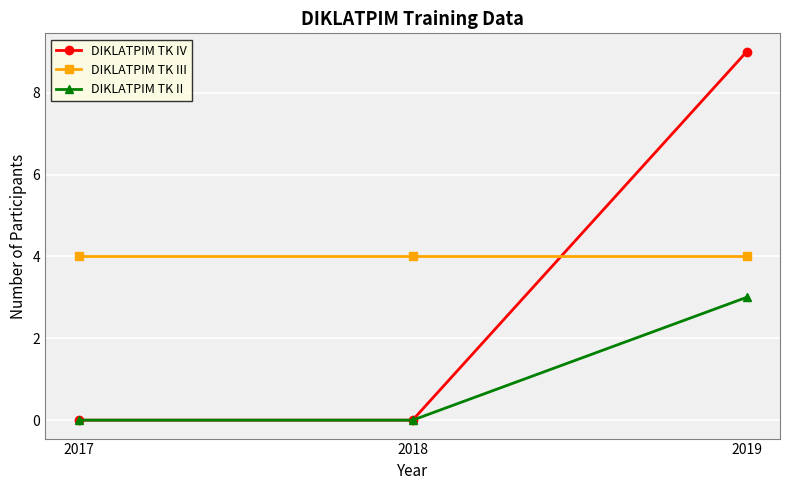

How many data points does each series have?

3